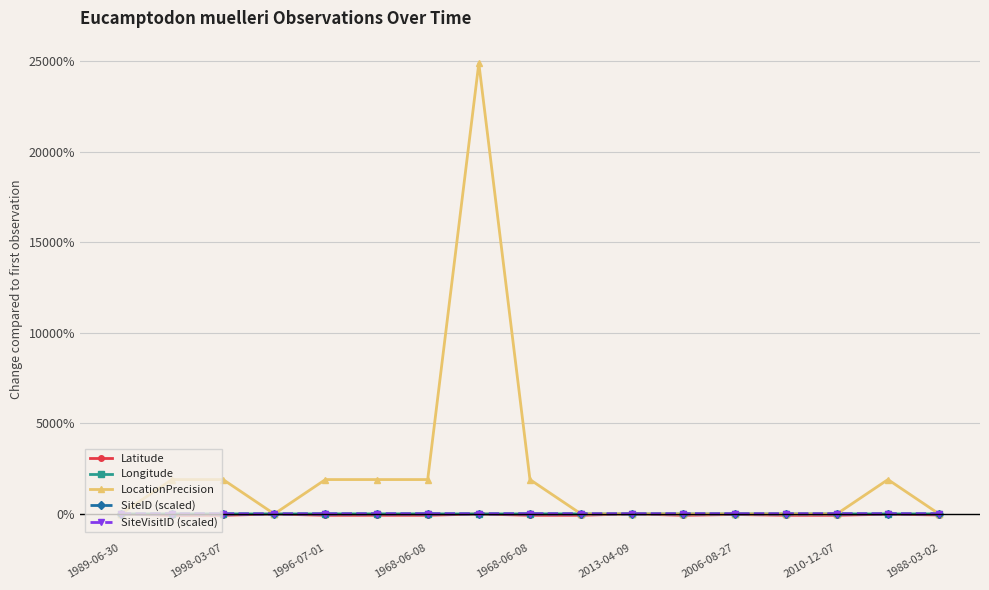

Which series has the widest spread of values?

LocationPrecision